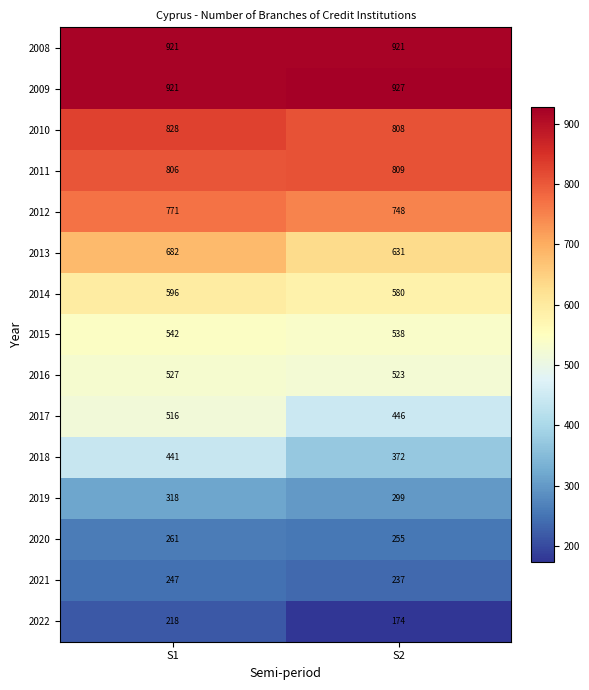

What is the greatest value displayed?

927